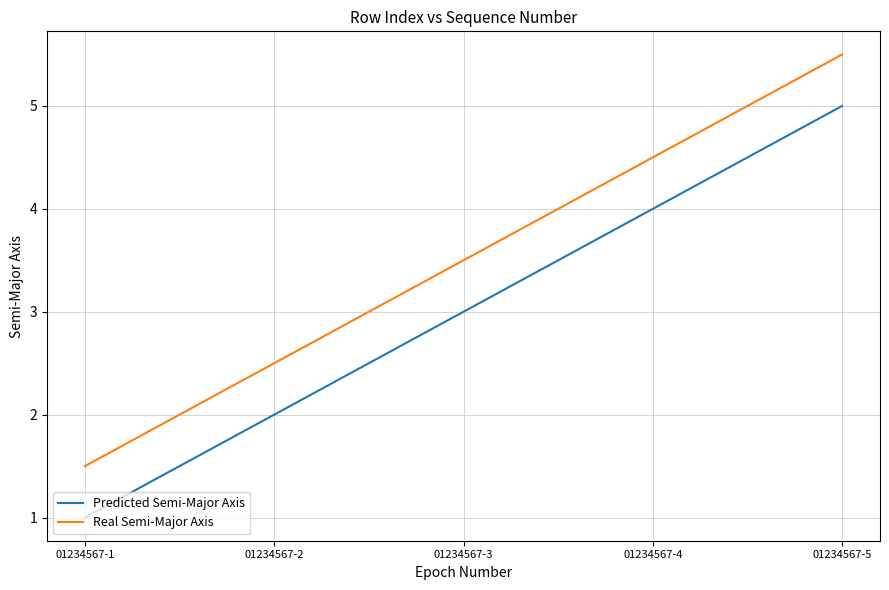

True or false: Real Semi-Major Axis and Predicted Semi-Major Axis intersect in this chart.

False